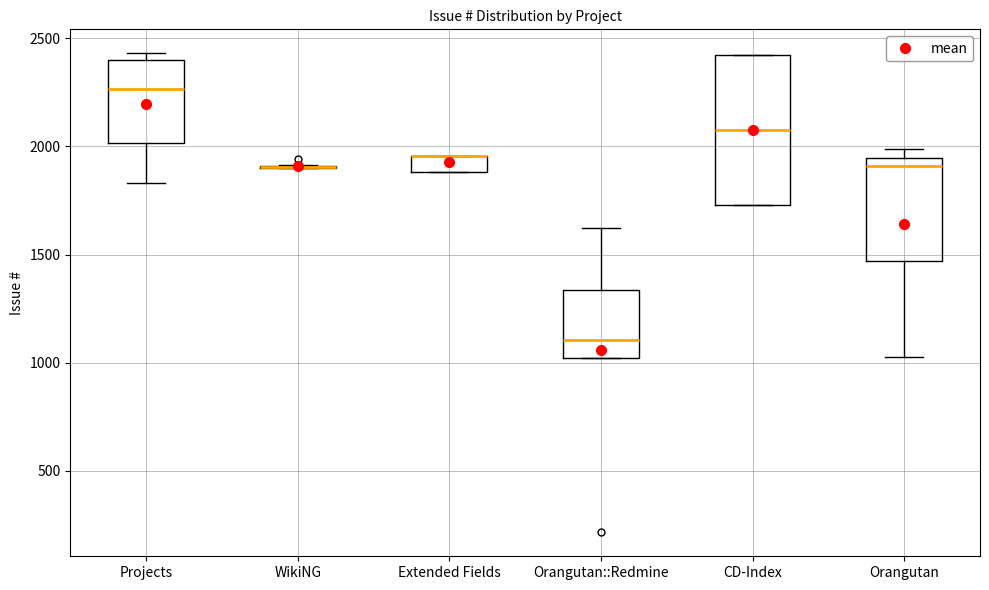

Where is the upper edge of the box for Extended Fields on the y-axis? The values are not printed on the chart, so give them approximately, as read against the axis.

1950